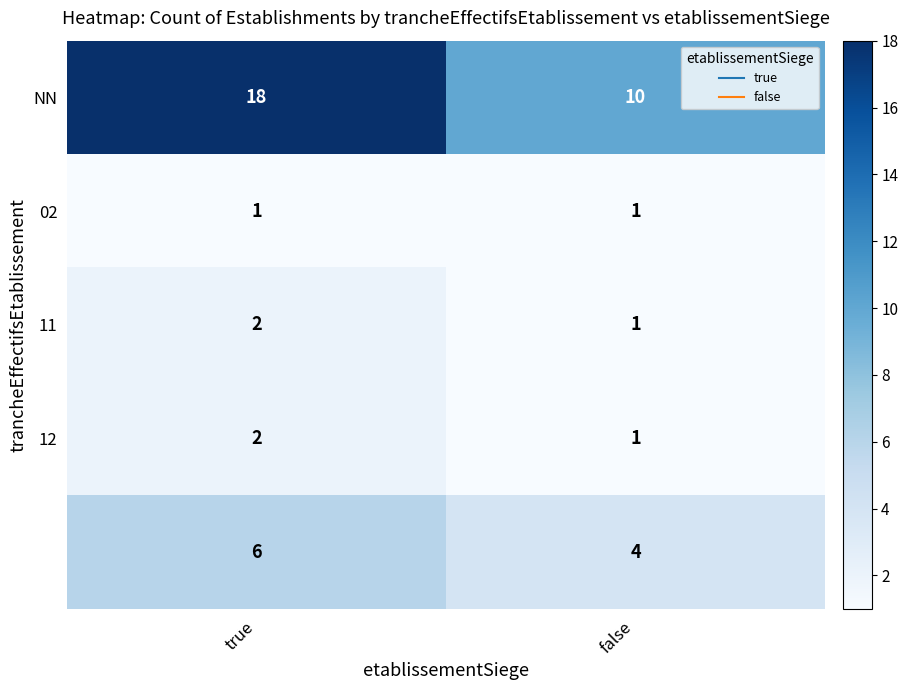

What is the spread (max minus min) of values at false?

9